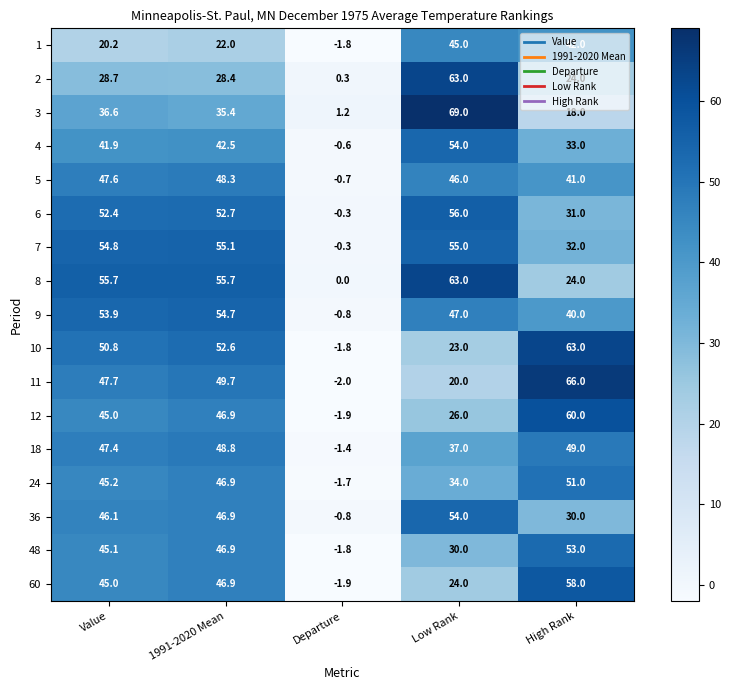

What is the sum of the 12 values at Departure and Value?

43.1